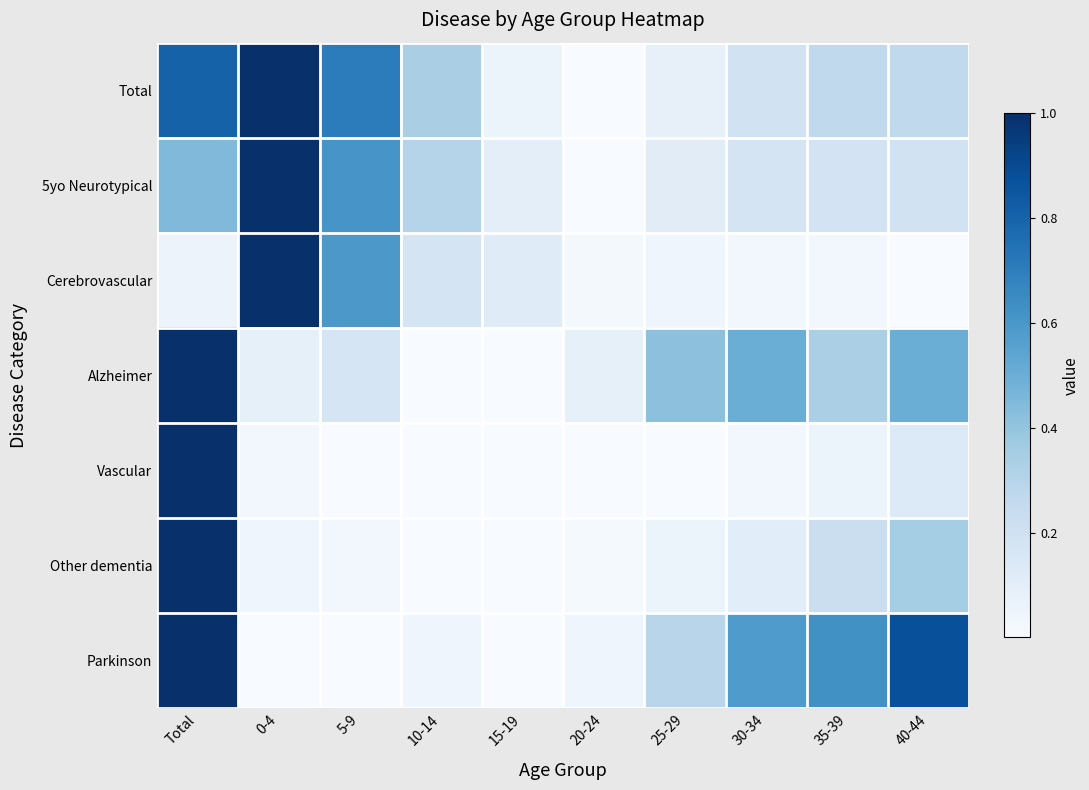

At how many categories does at least one series exceed 0?

10